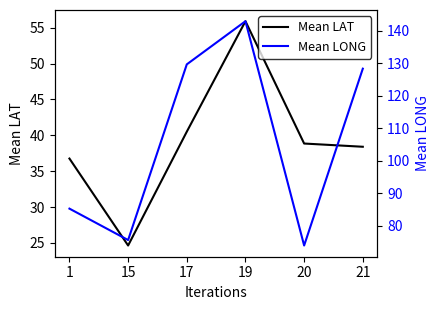

Reading right to left, extract all data points from this chart.

Mean LAT: 38.4	38.9	55.9	40.5	24.6	36.8
Mean LONG: 128.3	73.9	142.9	129.6	75.6	85.2